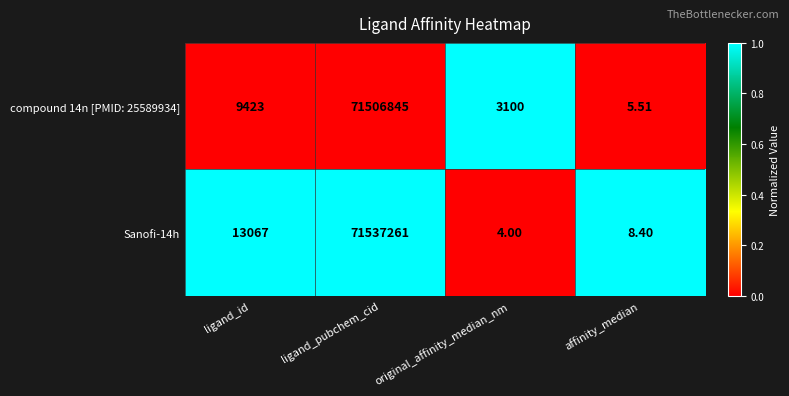

Which label corresponds to the largest value in the chart?

ligand_pubchem_cid